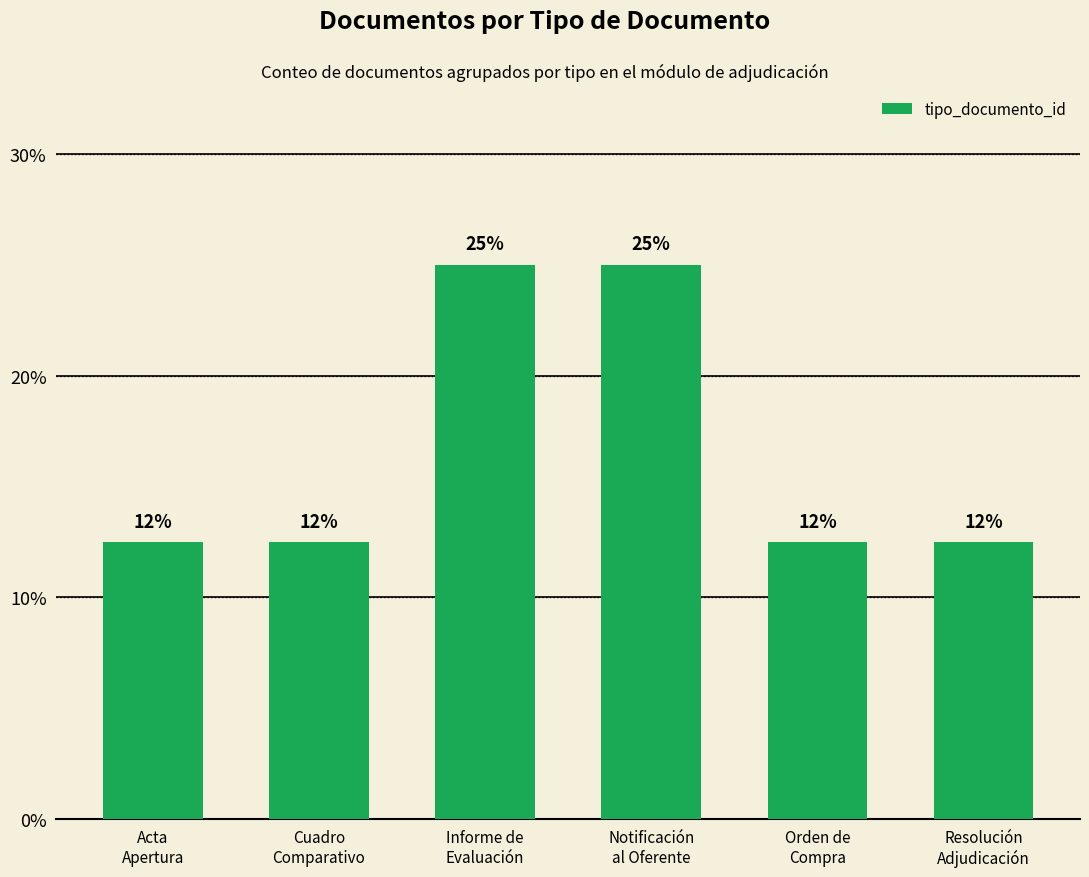

How many bars are there in total?

6